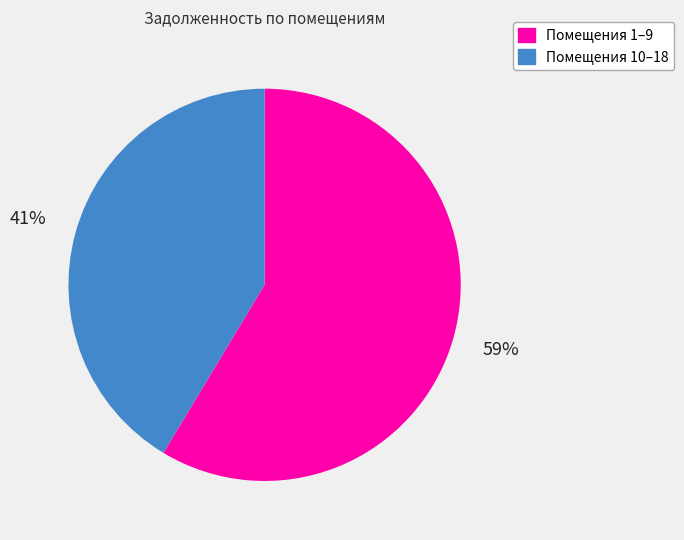

To the nearest percent, what portion does Помещения 10–18 represent?

41%